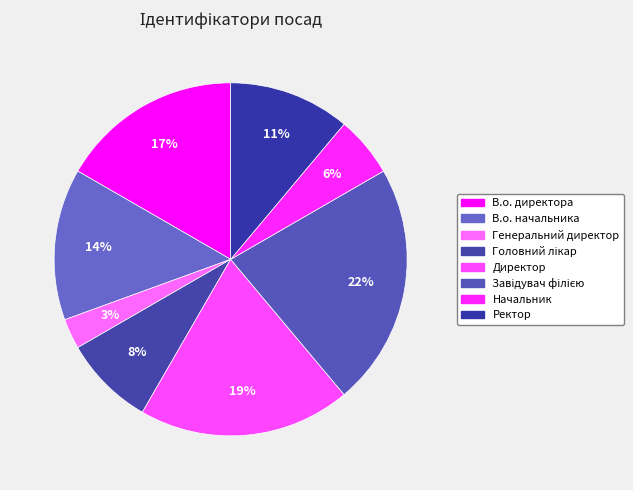

Do В.о. начальника and Завідувач філією together represent more than half of the pie?

No